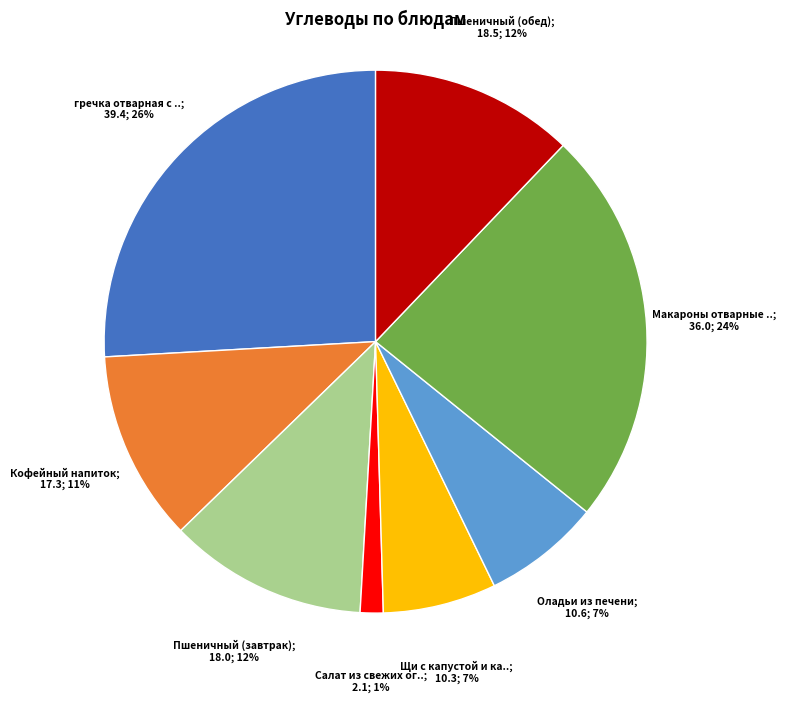

To the nearest percent, what is the average slice percentage?

12%